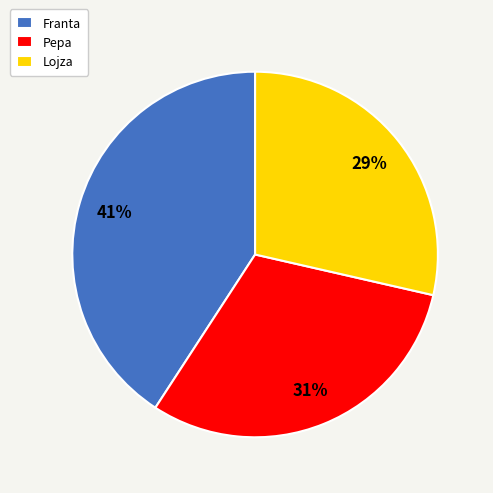

Approximately how many times larger is the value at Lojza compared to Pepa?

0.9